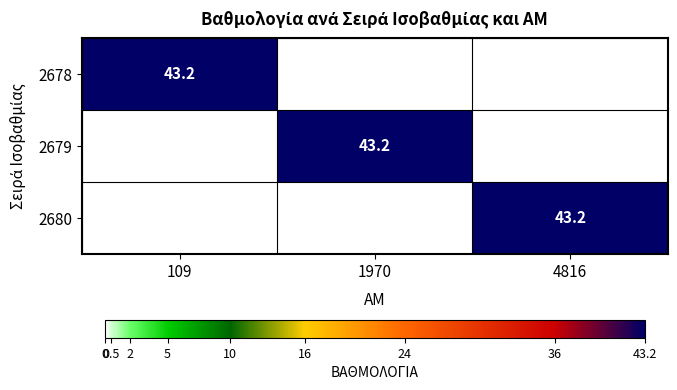

At how many categories does at least one series exceed 14?

3